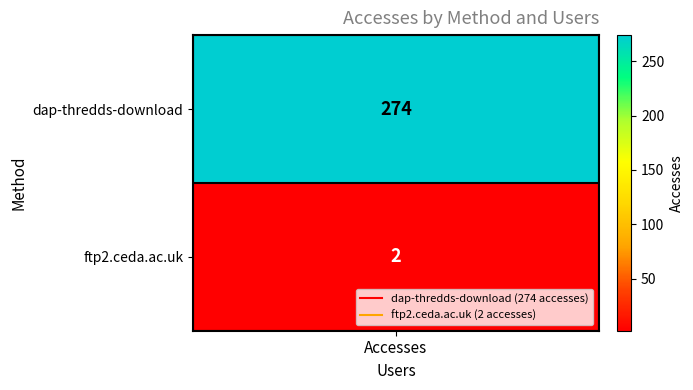

Where is the data nearest to the value 138?

dap-thredds-download